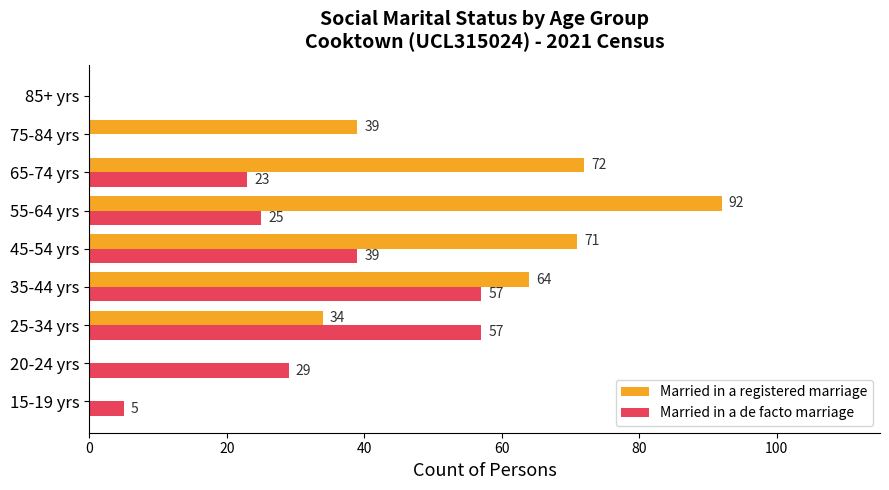

How many positive values does the Married in a de facto marriage series have?

7